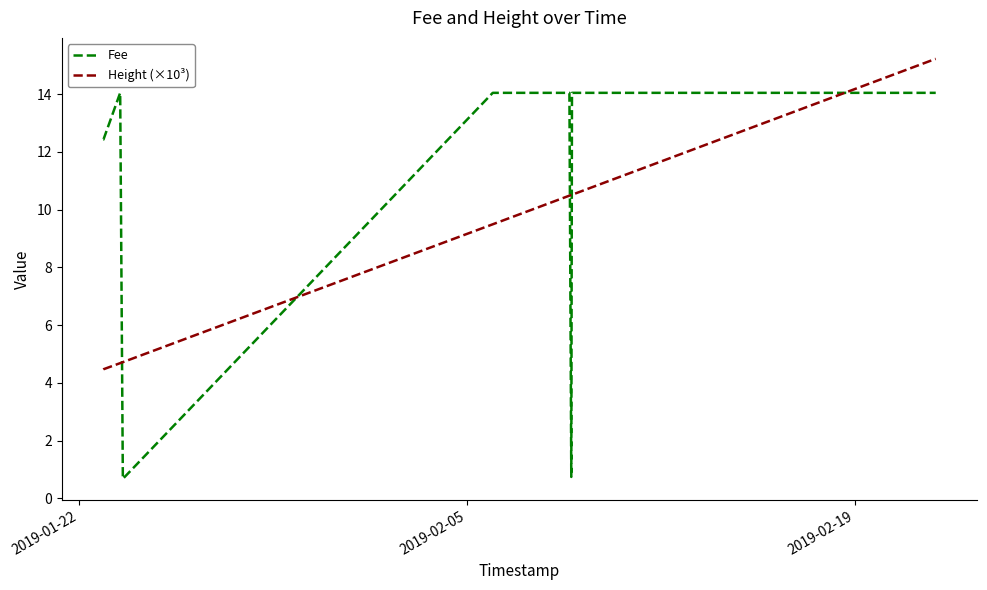

Which series has the widest spread of values?

Fee